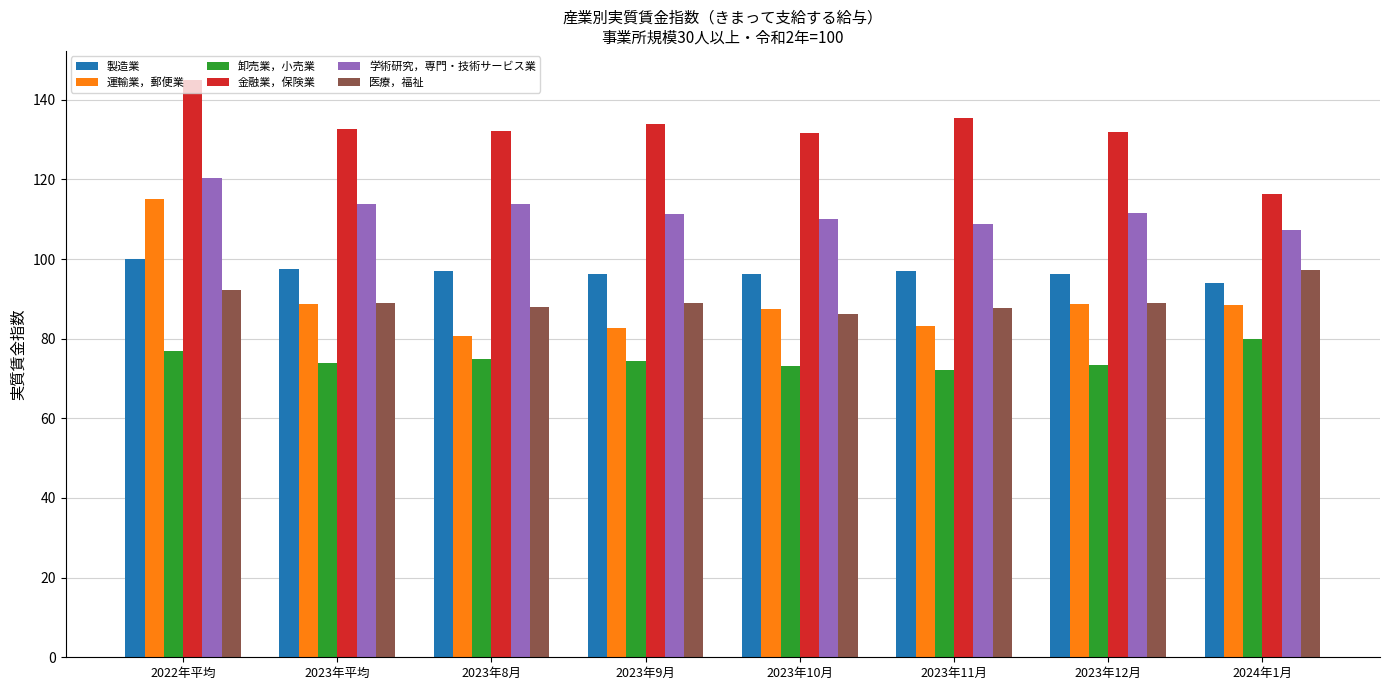

Which series has the widest spread of values?

運輸業，郵便業